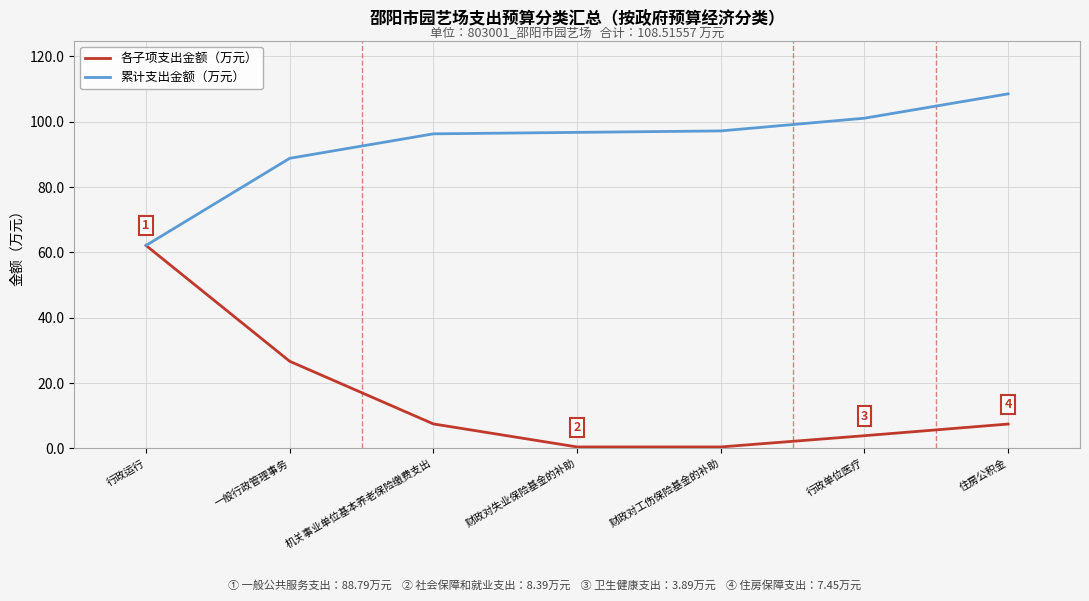

Read the 累计支出金额（万元） value at 机关事业单位基本养老保险缴费支出.

96.3